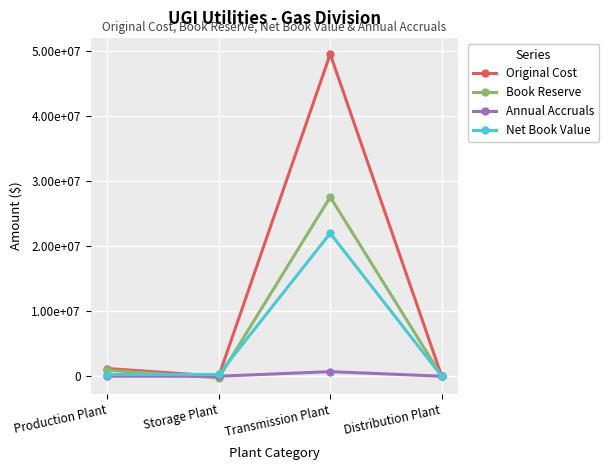

What is the label of the 4th point from the right?

Production Plant